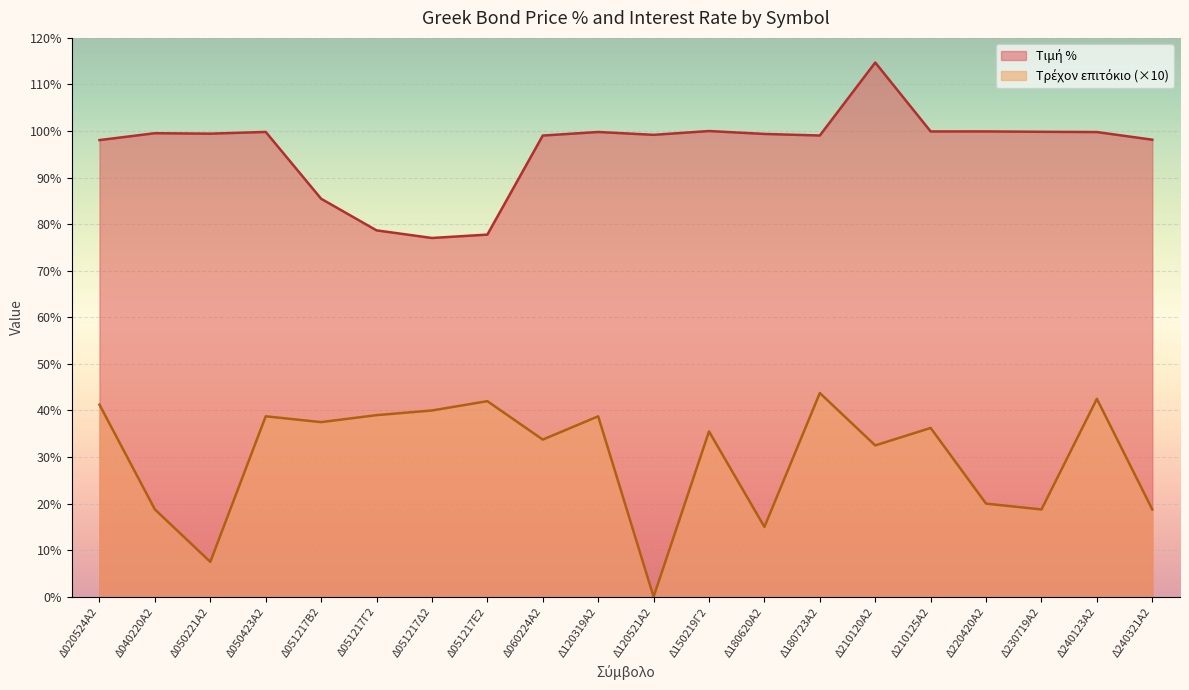

At how many categories does at least one series exceed 84?

17